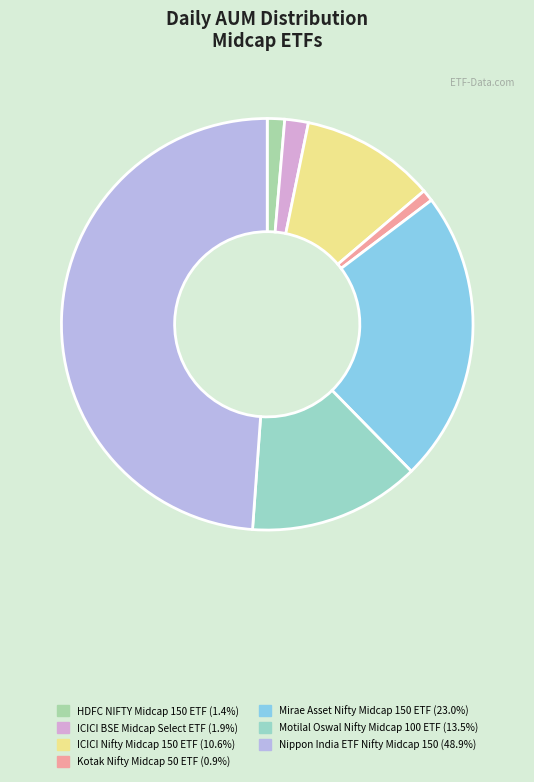

Rank the categories by value from lowest to highest.

Kotak Nifty Midcap 50 ETF, HDFC NIFTY Midcap 150 ETF, ICICI Prudential BSE Midcap Select ETF, ICICI Prudential Nifty Midcap 150 ETF, Motilal Oswal Nifty Midcap 100 ETF, Mirae Asset Nifty Midcap 150 ETF, Nippon India ETF Nifty Midcap 150